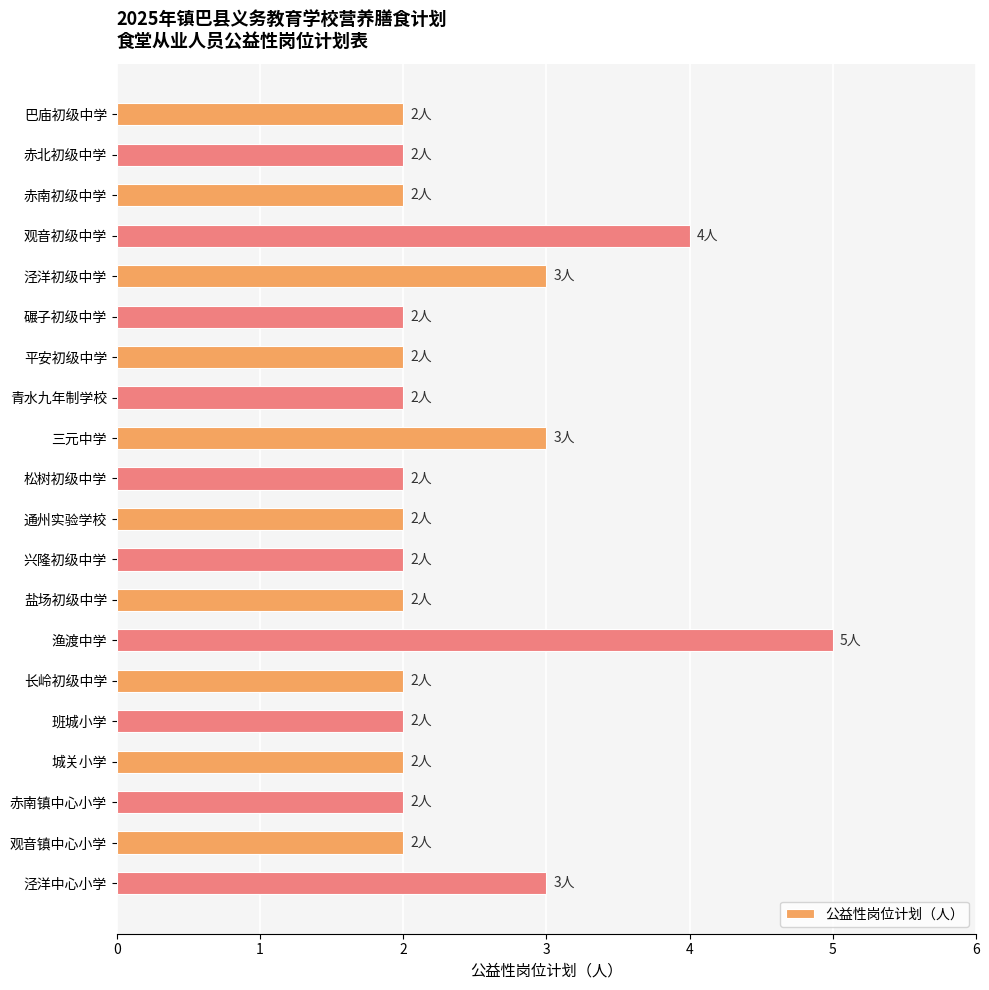

Read the value at 三元中学.

3